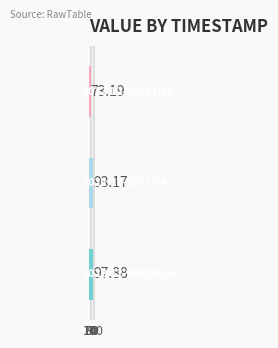

What is the difference between the maximum and minimum values?

24.7